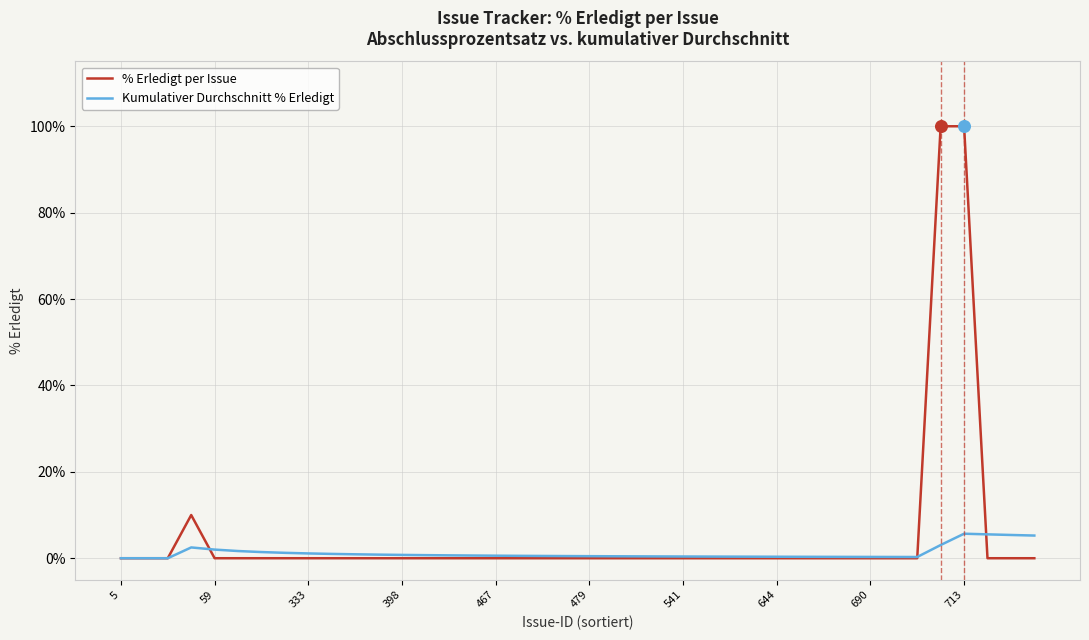

What is the maximum value for Kumulativer Durchschnitt % Erledigt?

5.7